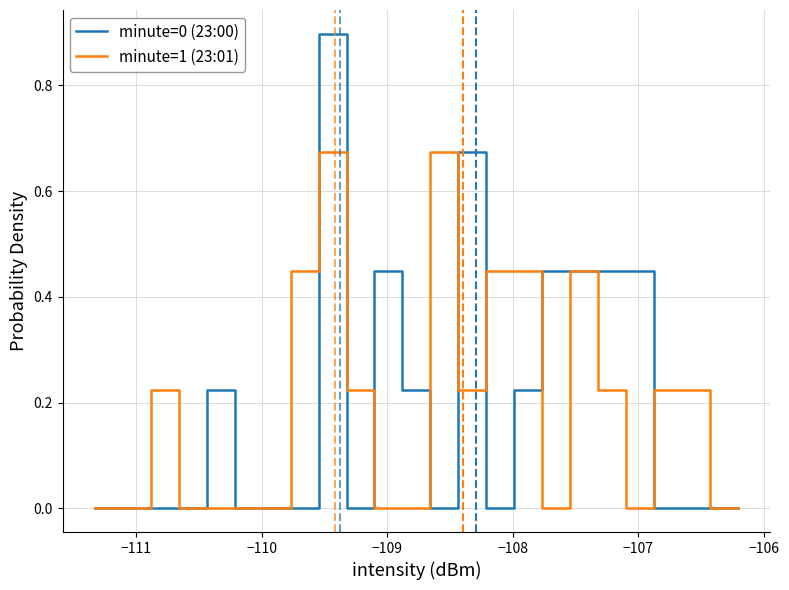

What is the greatest value displayed?

0.9